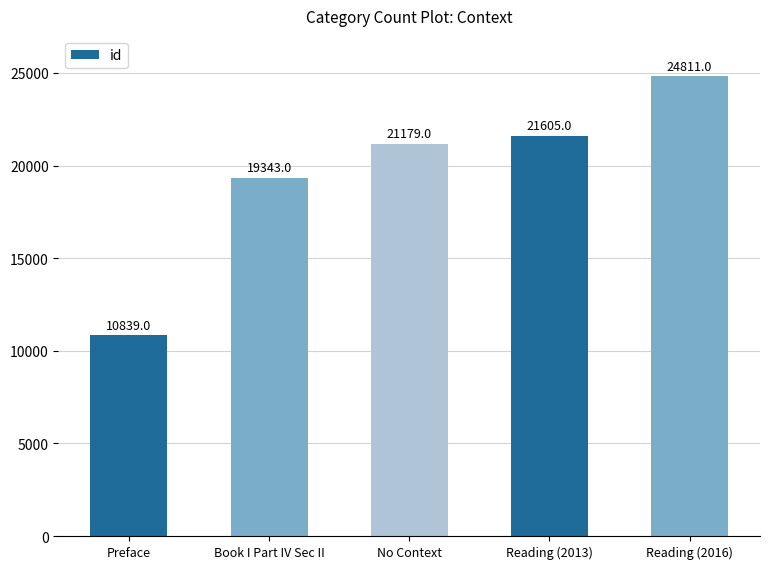

Is it true that the value at No Context is 21179?

True